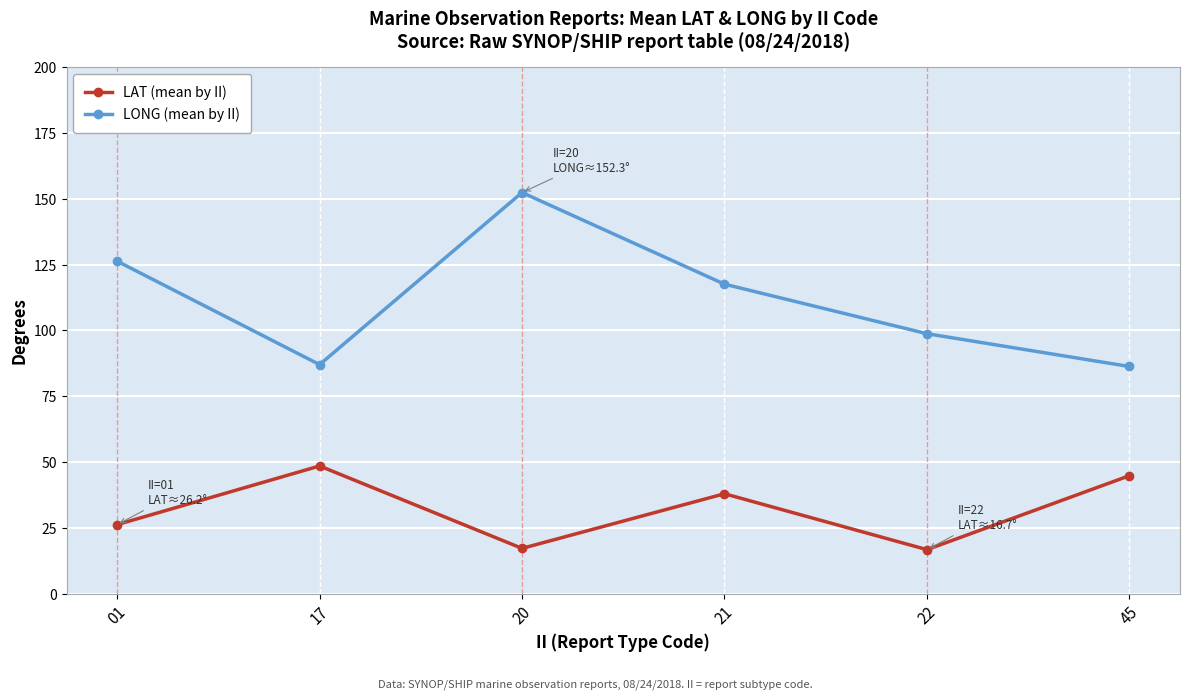

What is the difference between the LONG (mean by II) values at 01 and 22?

27.5